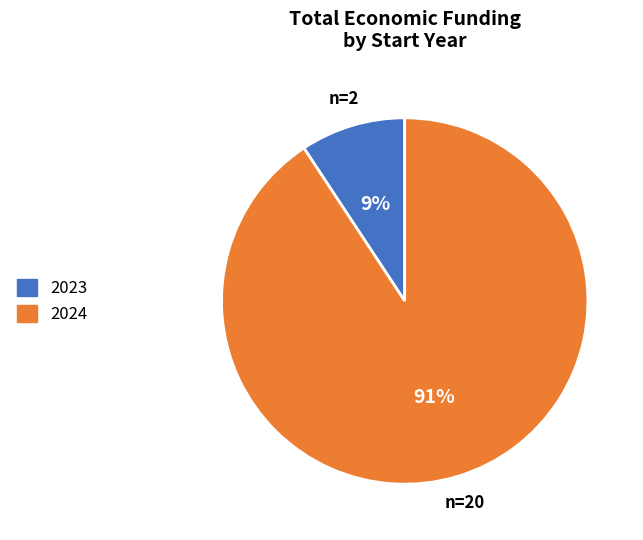

To the nearest percent, what is the average slice percentage?

50%